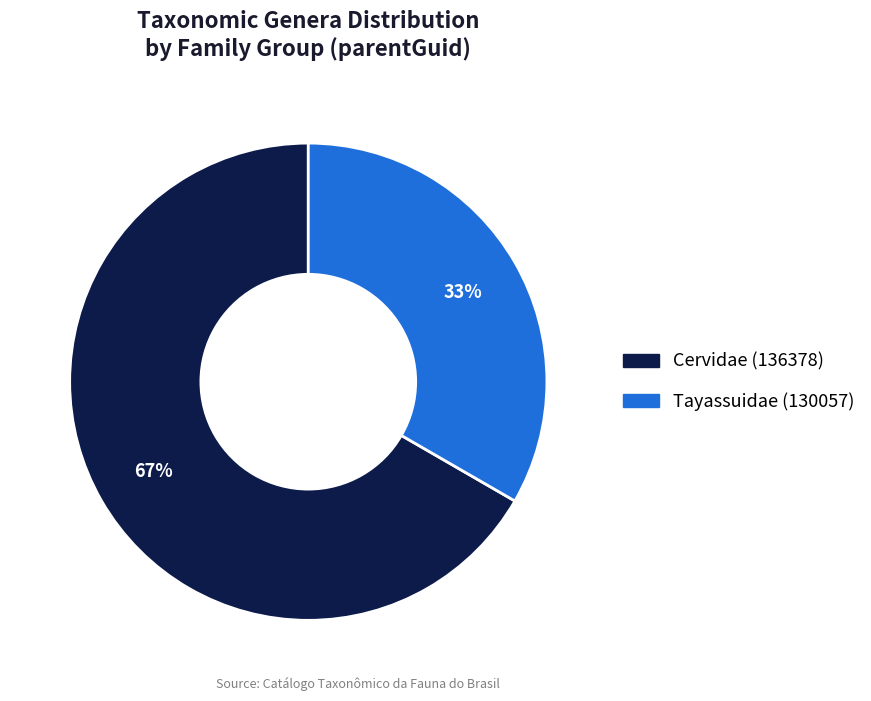

Is there a majority slice in this chart?

Yes